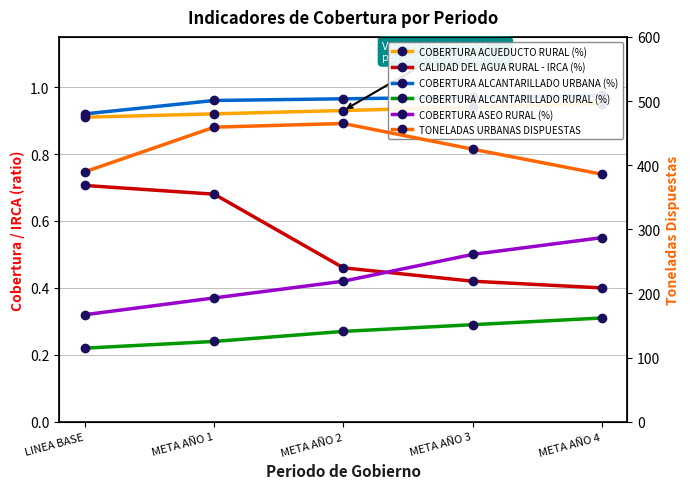

Reading left to right, what are all the values shown in this chart?

COBERTURA ACUEDUCTO RURAL (%): LINEA BASE=0.9	META AÑO 1=0.9	META AÑO 2=0.9	META AÑO 3=0.9	META AÑO 4=0.9
CALIDAD DEL AGUA RURAL - IRCA (%): LINEA BASE=0.7	META AÑO 1=0.7	META AÑO 2=0.5	META AÑO 3=0.4	META AÑO 4=0.4
COBERTURA ALCANTARILLADO URBANA (%): LINEA BASE=0.9	META AÑO 1=1.0	META AÑO 2=1.0	META AÑO 3=1.0	META AÑO 4=1.0
COBERTURA ALCANTARILLADO RURAL (%): LINEA BASE=0.2	META AÑO 1=0.2	META AÑO 2=0.3	META AÑO 3=0.3	META AÑO 4=0.3
COBERTURA ASEO RURAL (%): LINEA BASE=0.3	META AÑO 1=0.4	META AÑO 2=0.4	META AÑO 3=0.5	META AÑO 4=0.6
TONELADAS URBANAS DISPUESTAS: LINEA BASE=389.8	META AÑO 1=459.3	META AÑO 2=465.0	META AÑO 3=425.0	META AÑO 4=386.0